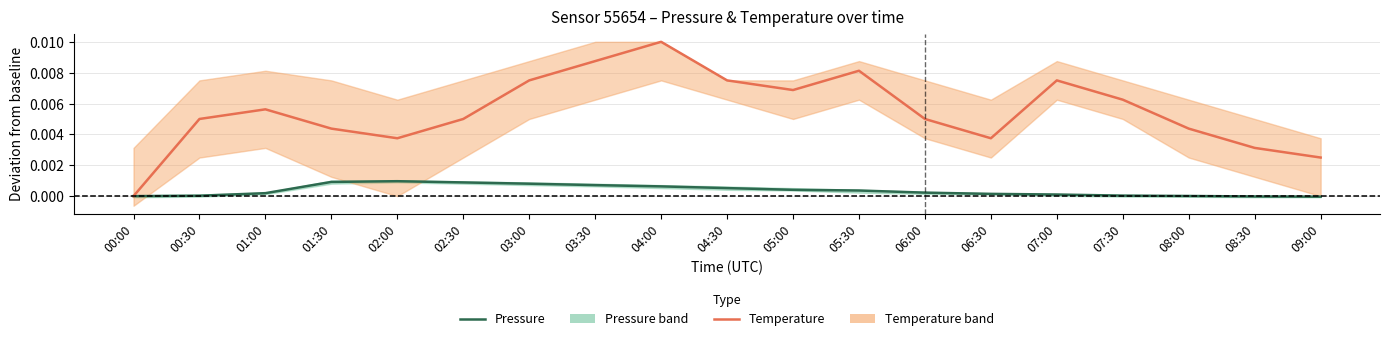

At which category is the sum across all series the highest?

04:00